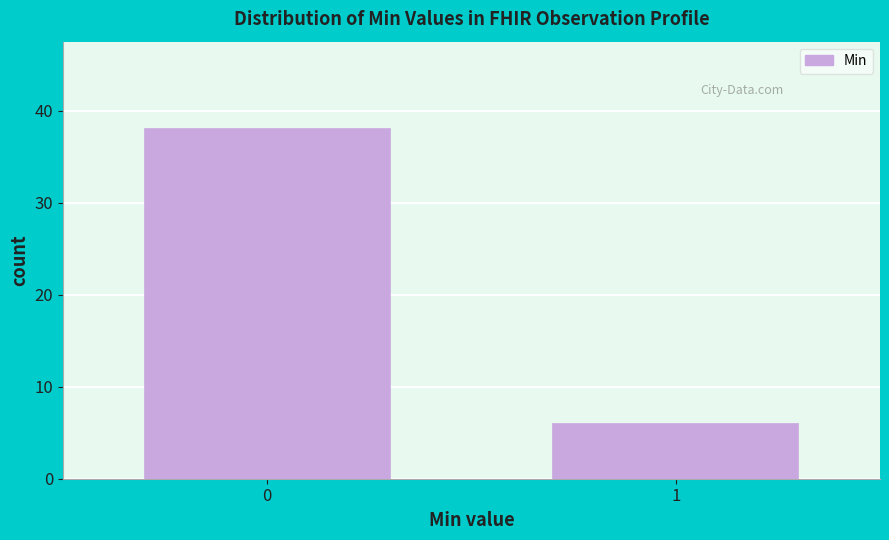

Reading left to right, extract all data points from this chart.

38	6